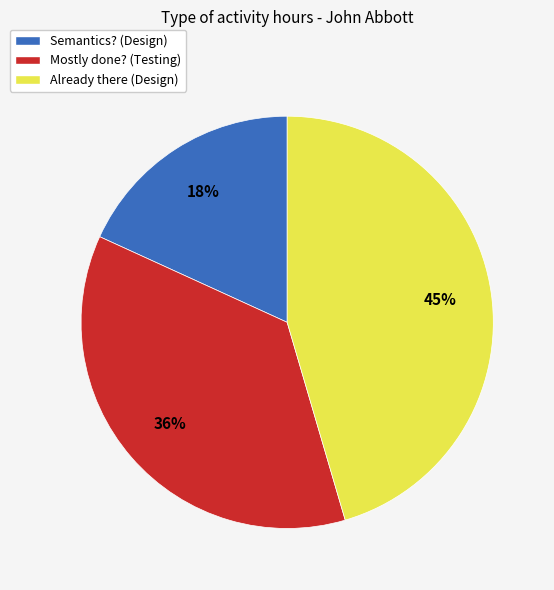

Do Already there (Design) and Semantics? (Design) together represent more than half of the pie?

Yes